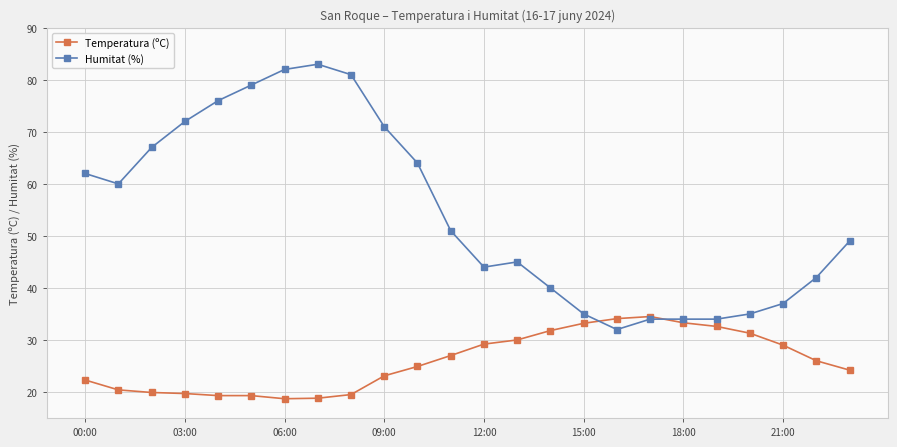

What is the difference between the maximum and minimum values in the Temperatura (ºC) series?

15.8